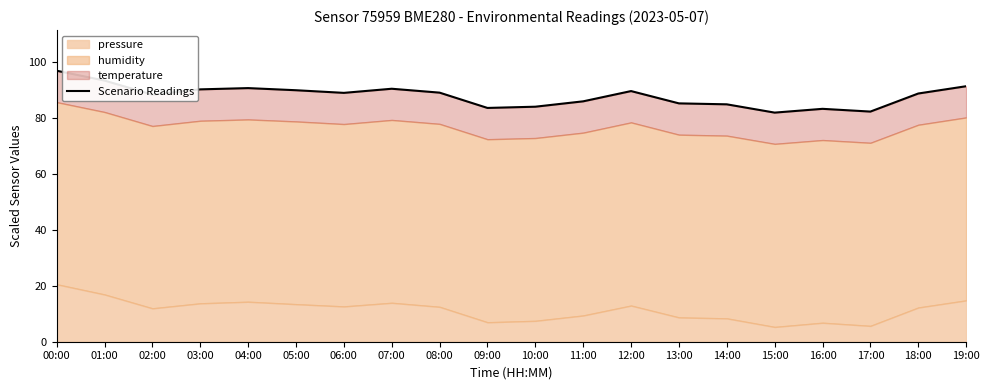

Which category has the highest value across all series?

00:00